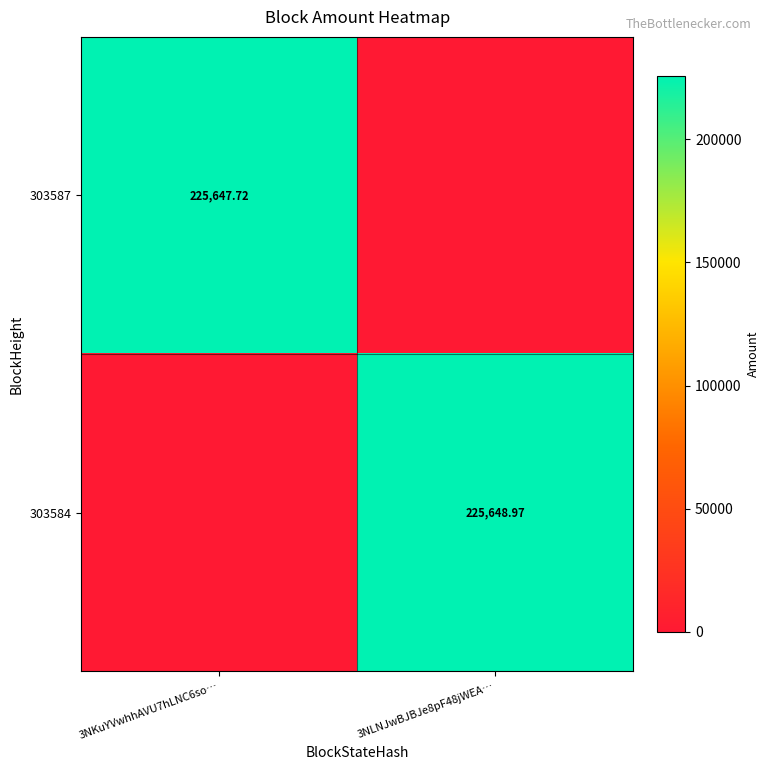

Which series has the widest spread of values?

303584